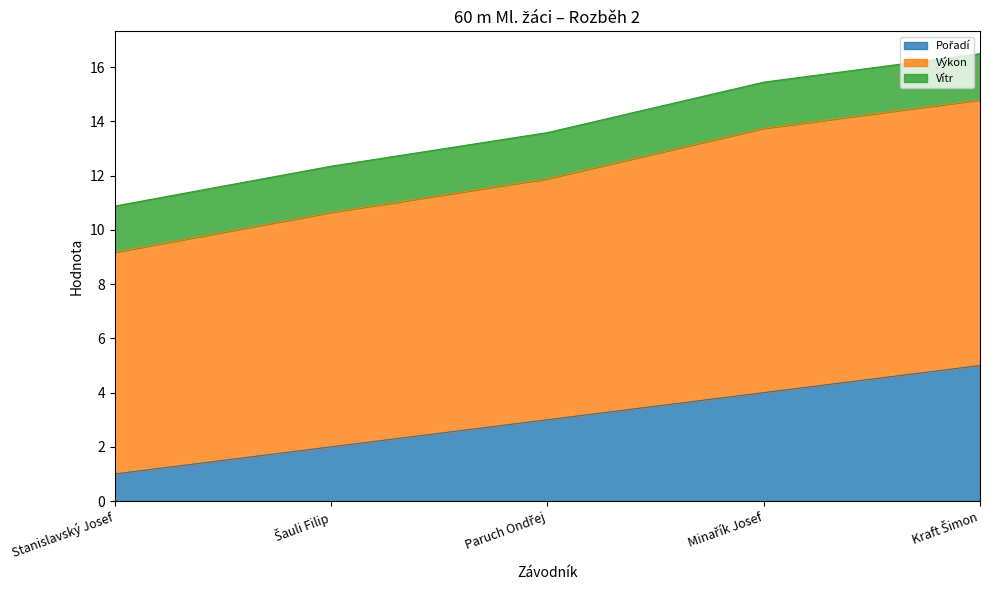

Is it true that Pořadí equals 2.0 at Šauli Filip?

True